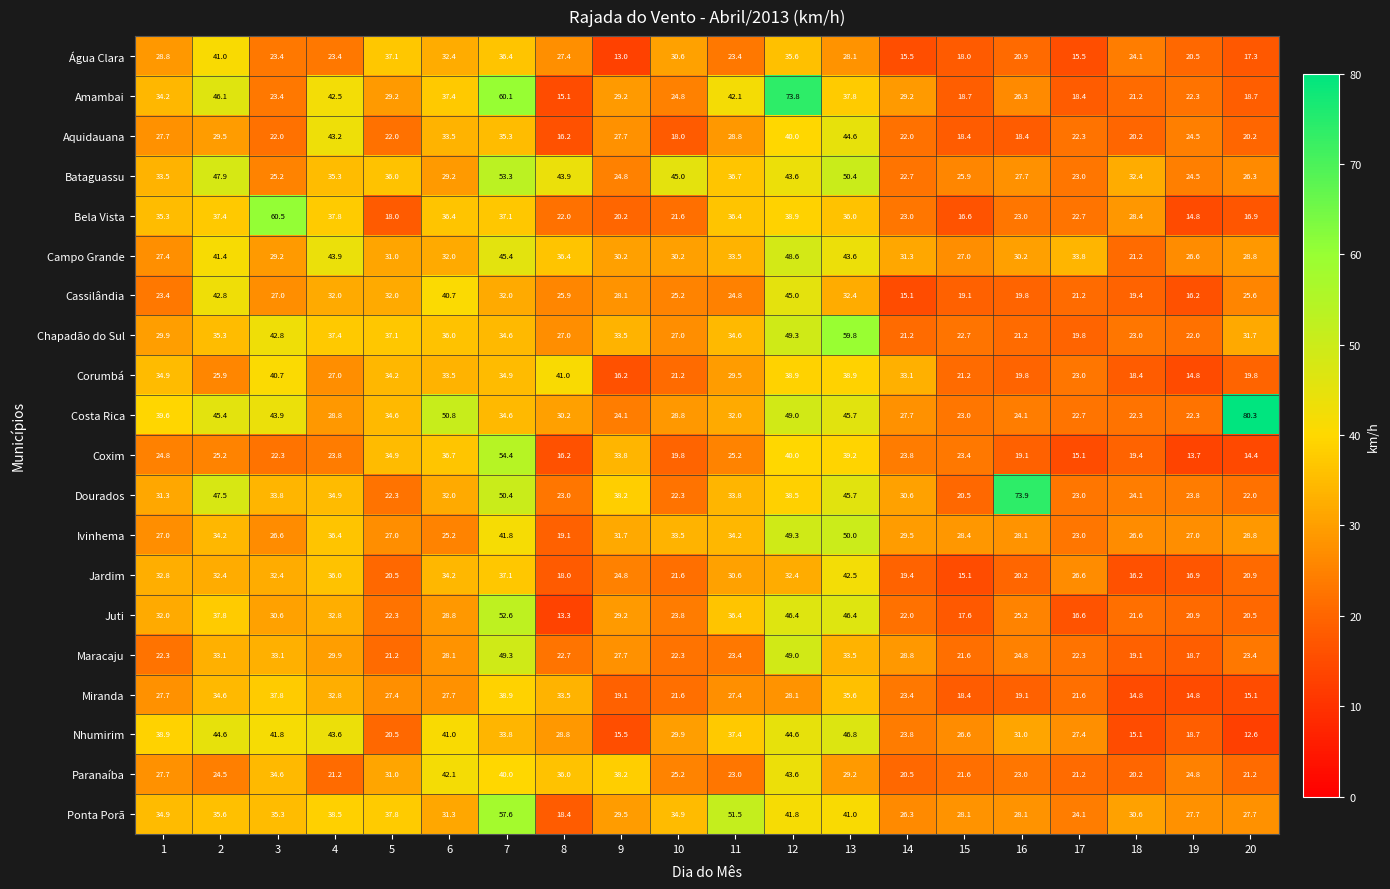

At which label does Jardim reach its peak?

13